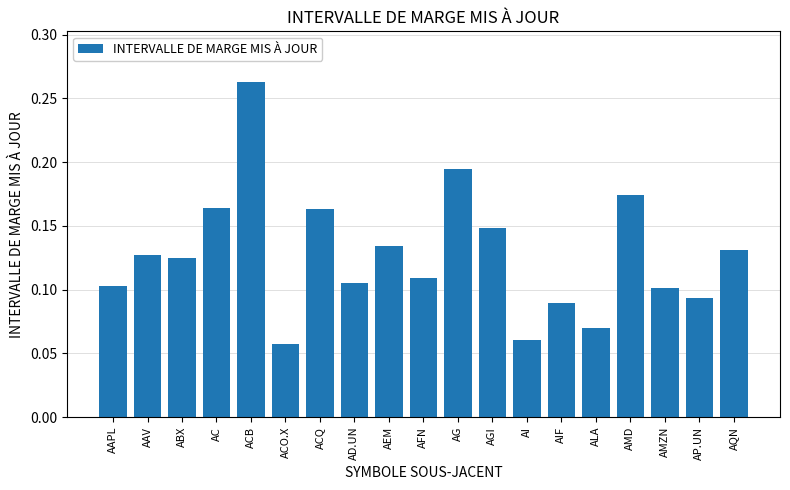

Which label corresponds to the largest value in the chart?

ACB